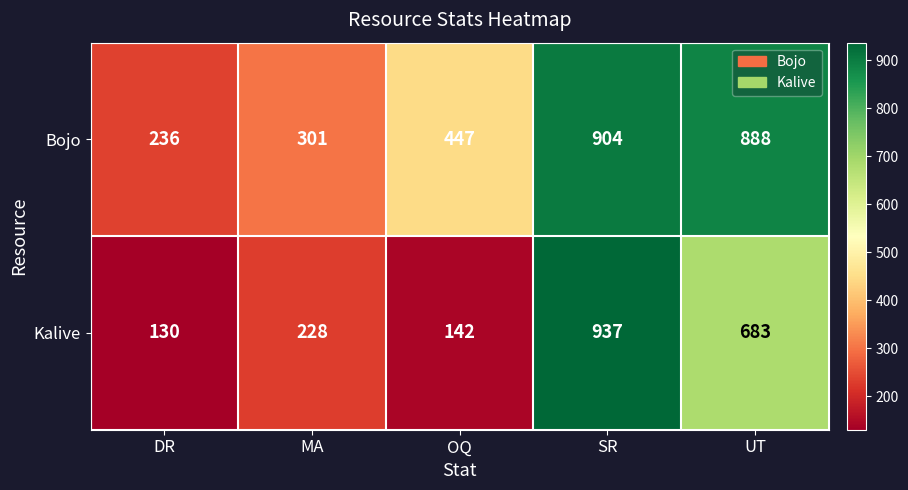

Reading left to right, list all the values displayed in this chart.

Bojo: DR=236	MA=301	OQ=447	SR=904	UT=888
Kalive: DR=130	MA=228	OQ=142	SR=937	UT=683